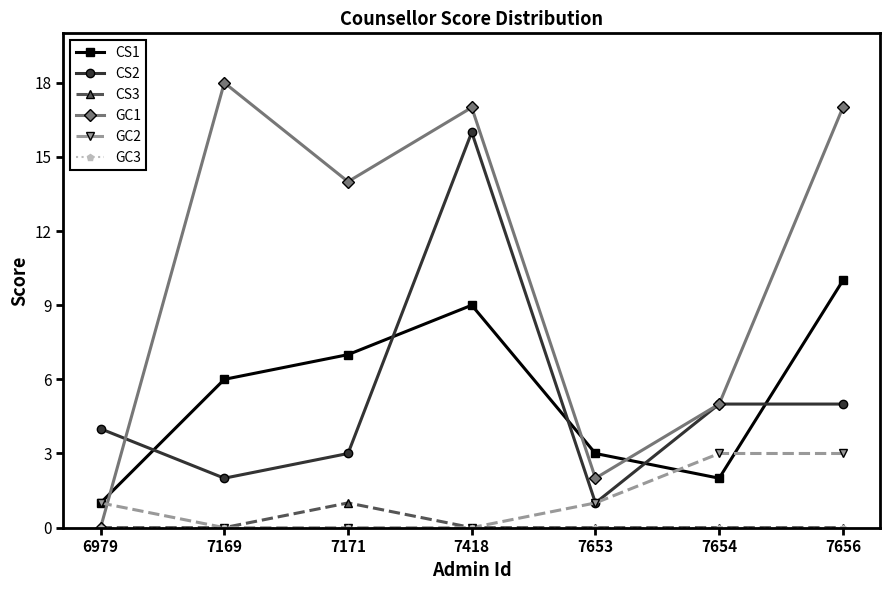

At how many categories does at least one series exceed 15?

3